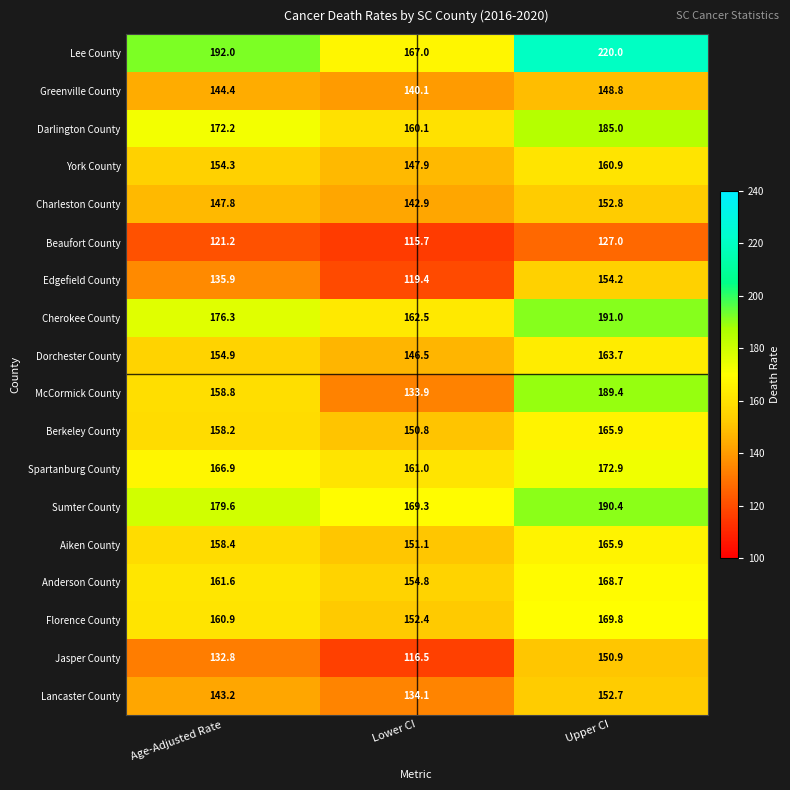

Rank the series at Age-Adjusted Rate from lowest to highest value.

Beaufort County, Jasper County, Edgefield County, Lancaster County, Greenville County, Charleston County, York County, Dorchester County, Berkeley County, Aiken County, McCormick County, Florence County, Anderson County, Spartanburg County, Darlington County, Cherokee County, Sumter County, Lee County